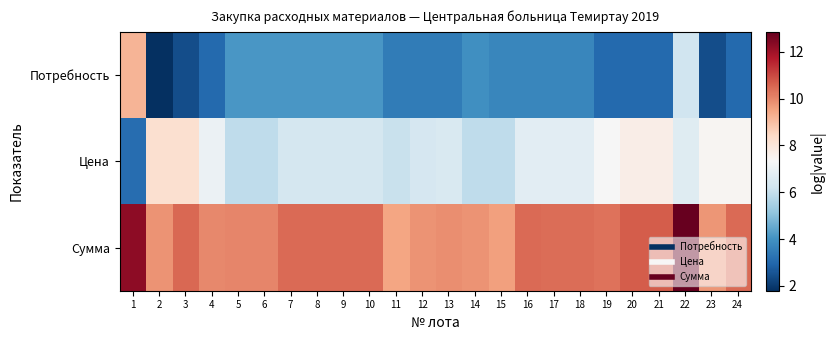

Reading left to right, transcribe all the data shown in this chart.

Потребность: 1=9.2	2=1.8	3=2.4	4=3.0	5=4.1	6=4.1	7=4.1	8=4.1	9=4.1	10=4.1	11=3.4	12=3.4	13=3.4	14=3.9	15=3.7	16=3.7	17=3.7	18=3.7	19=3.0	20=3.0	21=3.0	22=6.2	23=2.4	24=3.0
Цена: 1=3.1	2=8.2	3=8.2	4=7.0	5=5.9	6=5.9	7=6.4	8=6.4	9=6.4	10=6.4	11=6.1	12=6.4	13=6.5	14=5.9	15=5.9	16=6.8	17=6.7	18=6.7	19=7.3	20=7.7	21=7.7	22=6.6	23=7.4	24=7.4
Сумма: 1=12.3	2=9.8	3=10.5	4=10.0	5=10.0	6=10.0	7=10.4	8=10.4	9=10.4	10=10.4	11=9.5	12=9.8	13=9.9	14=9.8	15=9.6	16=10.4	17=10.4	18=10.4	19=10.3	20=10.7	21=10.7	22=12.9	23=9.7	24=10.4